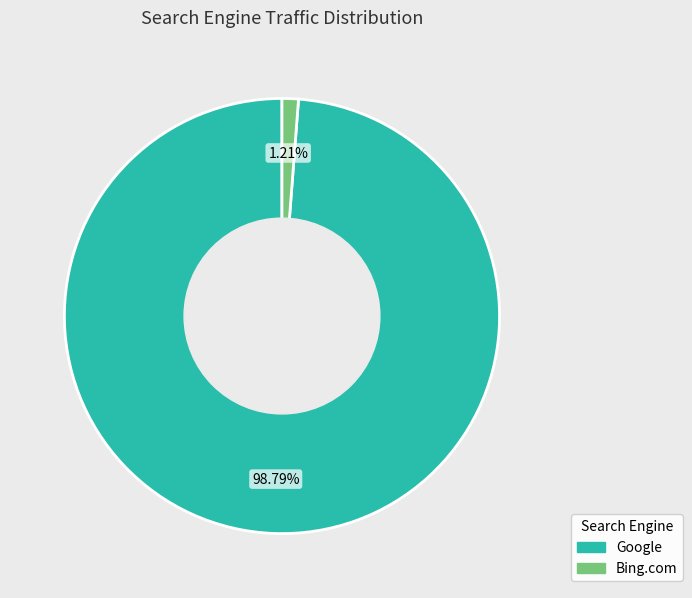

To the nearest percent, what is the average slice percentage?

50%